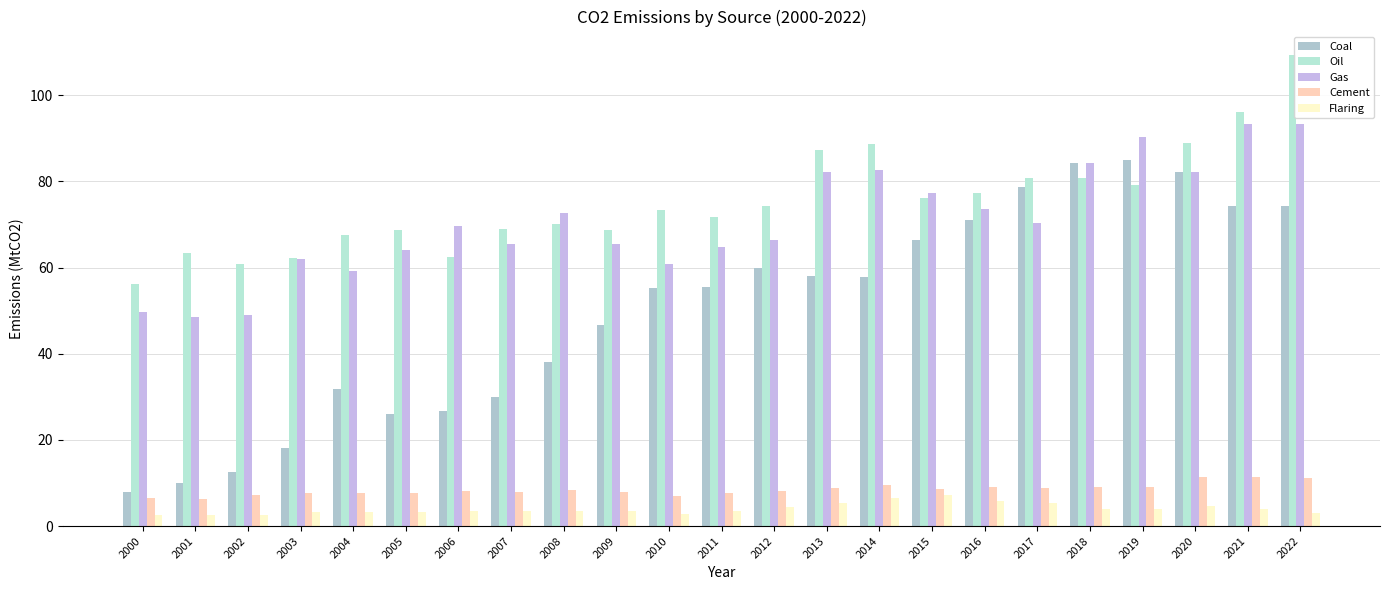

How many series are shown in this chart?

5